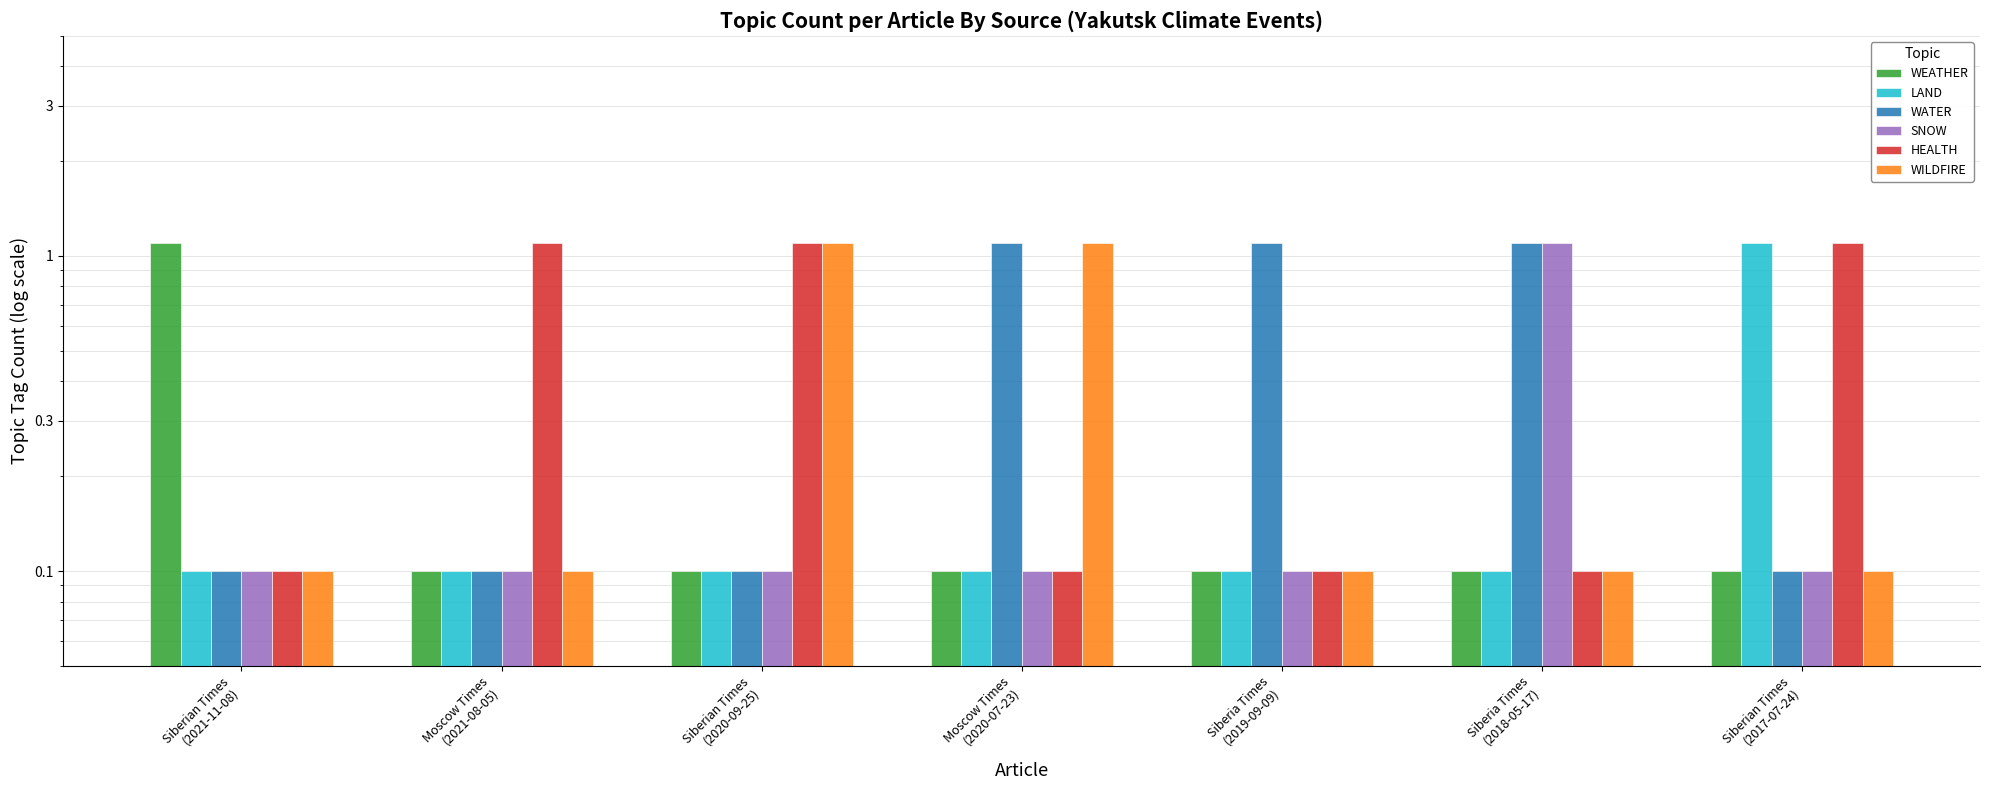

At how many categories does at least one series exceed 0?

7